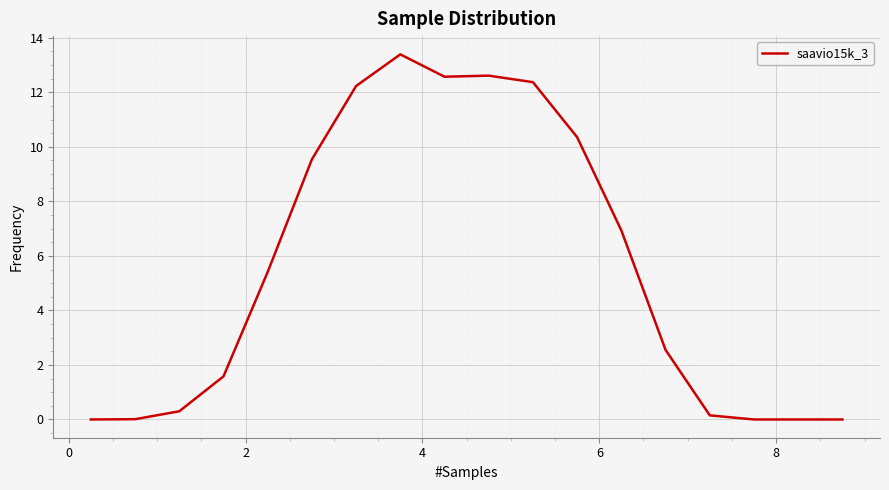

What is the difference between the maximum and minimum values?

13.4